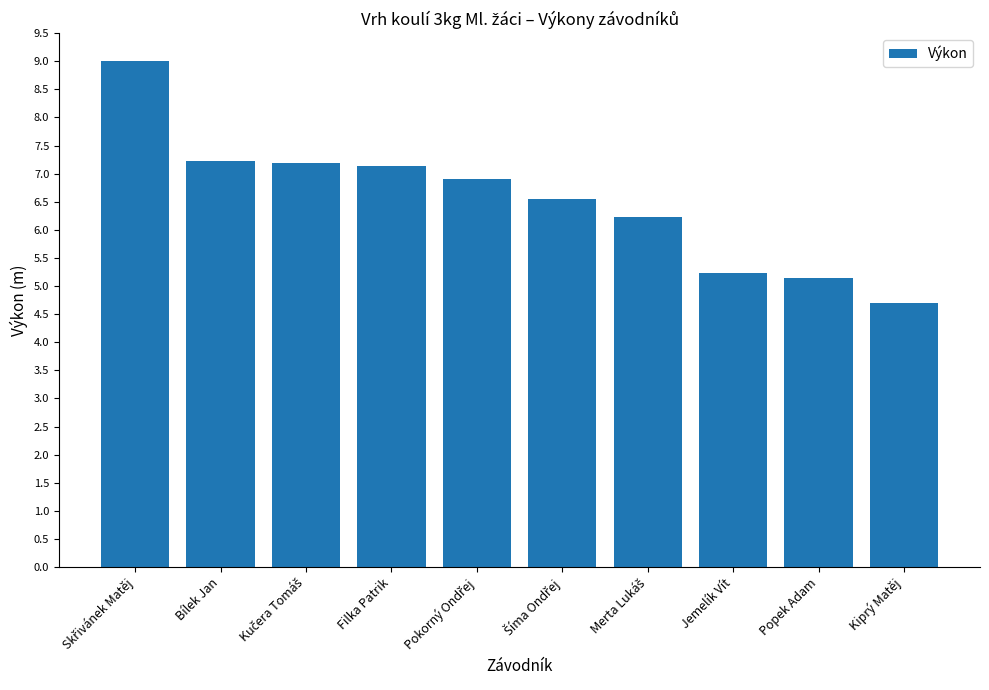

What is the sum of all values?

65.3